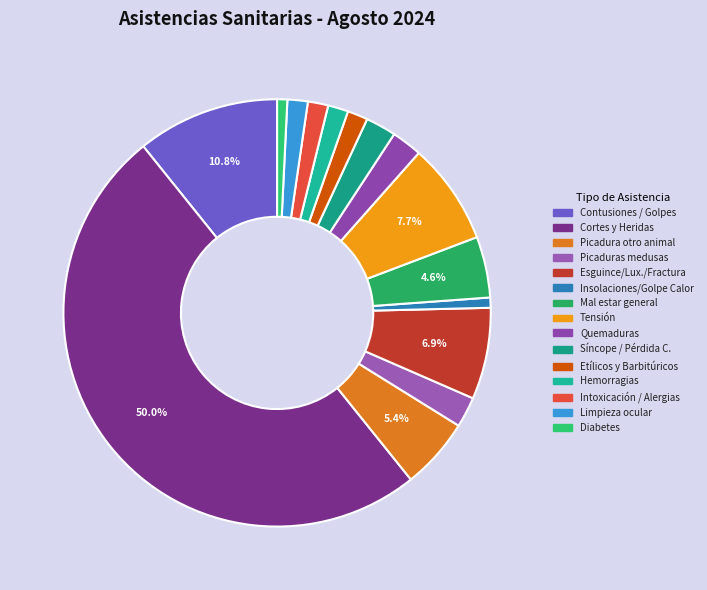

Does Limpieza ocular account for over 50% of the chart?

No